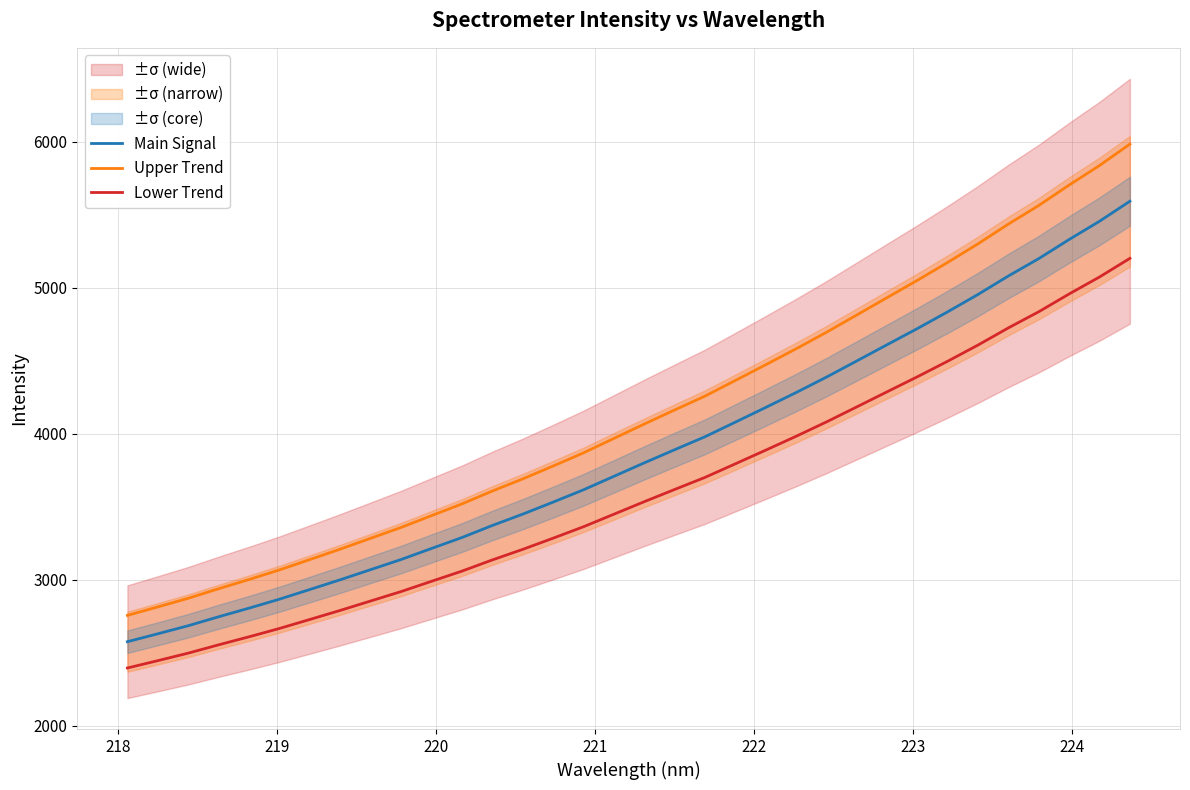

What is the minimum value for Upper Trend?

2754.8